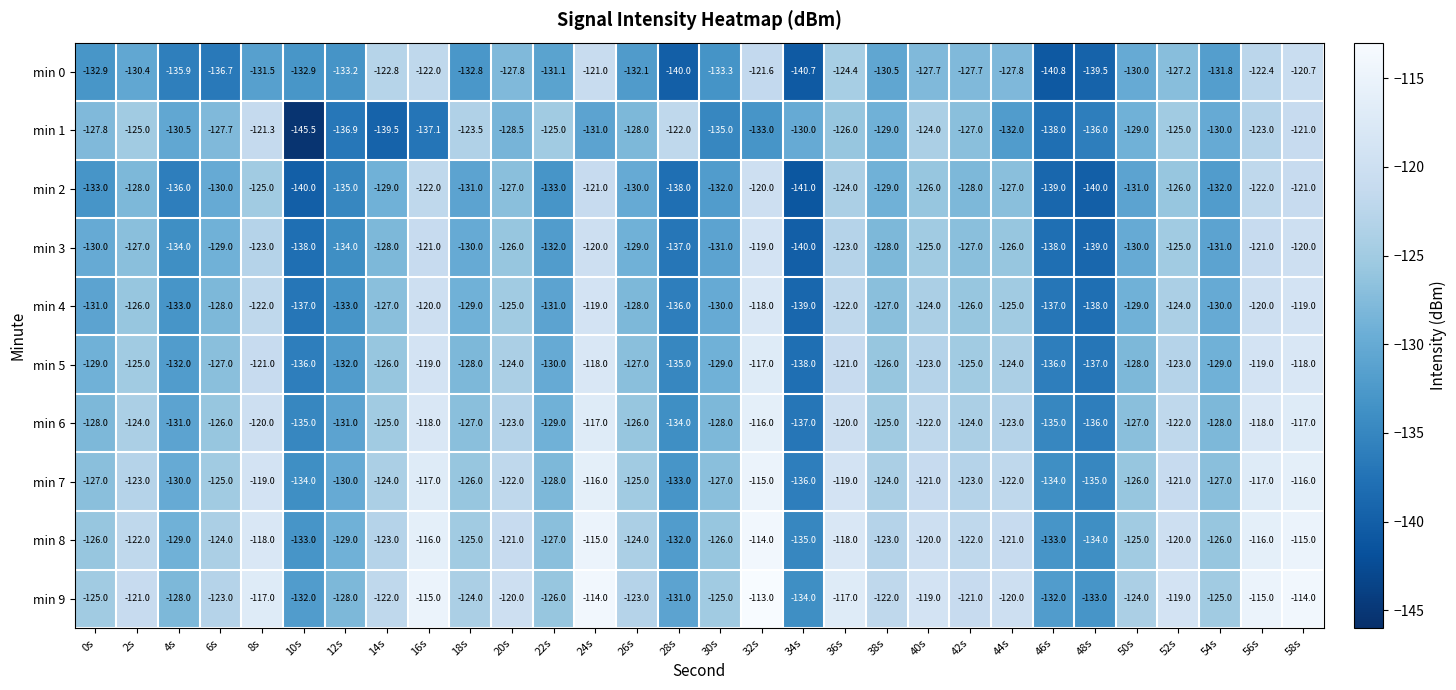

Is it true that min 9 equals -119.0 at 52s?

True